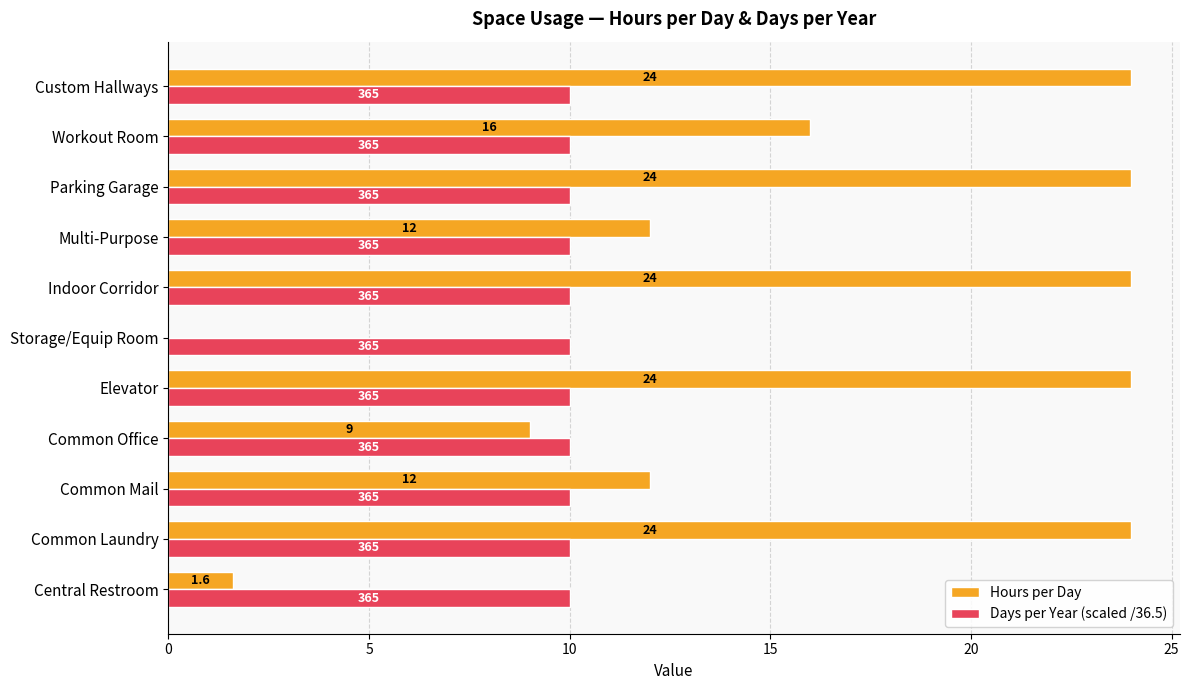

Which series has the widest spread of values?

Hours per Day